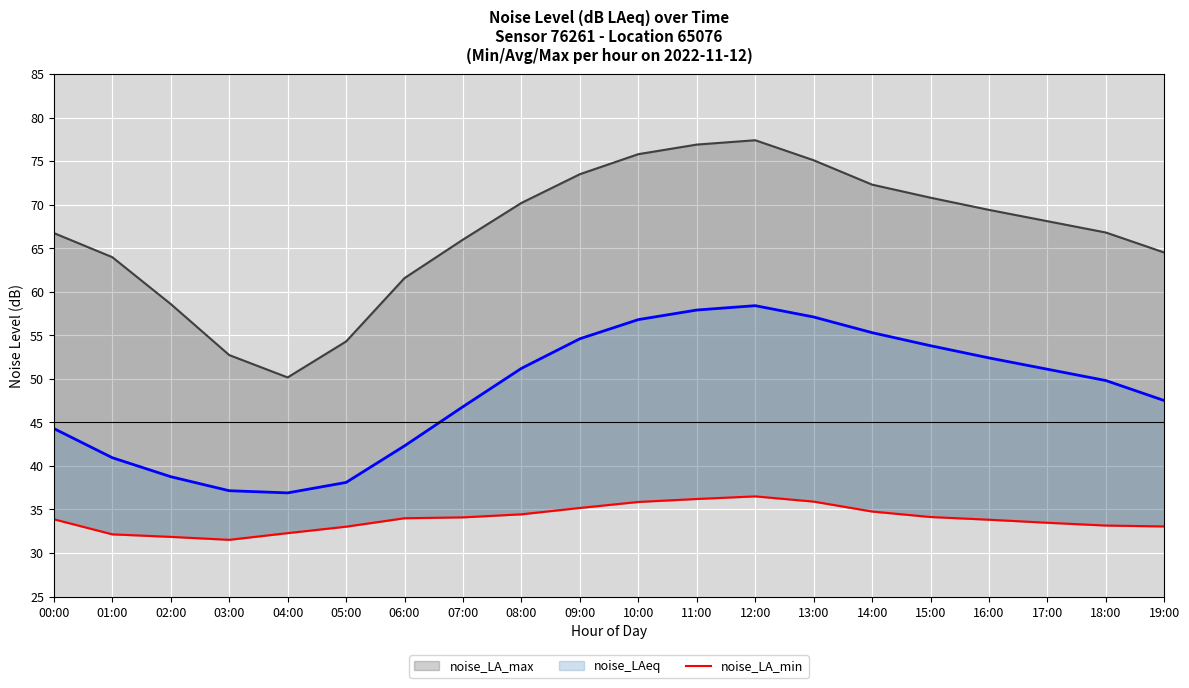

Reading left to right, what are all the values shown in this chart?

noise_LA_max: 00:00=66.7	01:00=64.0	02:00=58.6	03:00=52.7	04:00=50.2	05:00=54.3	06:00=61.6	07:00=66.0	08:00=70.2	09:00=73.5	10:00=75.8	11:00=76.9	12:00=77.4	13:00=75.1	14:00=72.3	15:00=70.8	16:00=69.4	17:00=68.1	18:00=66.8	19:00=64.5
noise_LAeq: 00:00=44.3	01:00=40.9	02:00=38.8	03:00=37.1	04:00=36.9	05:00=38.1	06:00=42.3	07:00=46.8	08:00=51.2	09:00=54.6	10:00=56.8	11:00=57.9	12:00=58.4	13:00=57.1	14:00=55.3	15:00=53.8	16:00=52.4	17:00=51.1	18:00=49.8	19:00=47.5
noise_LA_min: 00:00=33.9	01:00=32.1	02:00=31.9	03:00=31.5	04:00=32.3	05:00=33.0	06:00=34.0	07:00=34.1	08:00=34.4	09:00=35.2	10:00=35.9	11:00=36.2	12:00=36.5	13:00=35.9	14:00=34.8	15:00=34.1	16:00=33.8	17:00=33.5	18:00=33.1	19:00=33.0